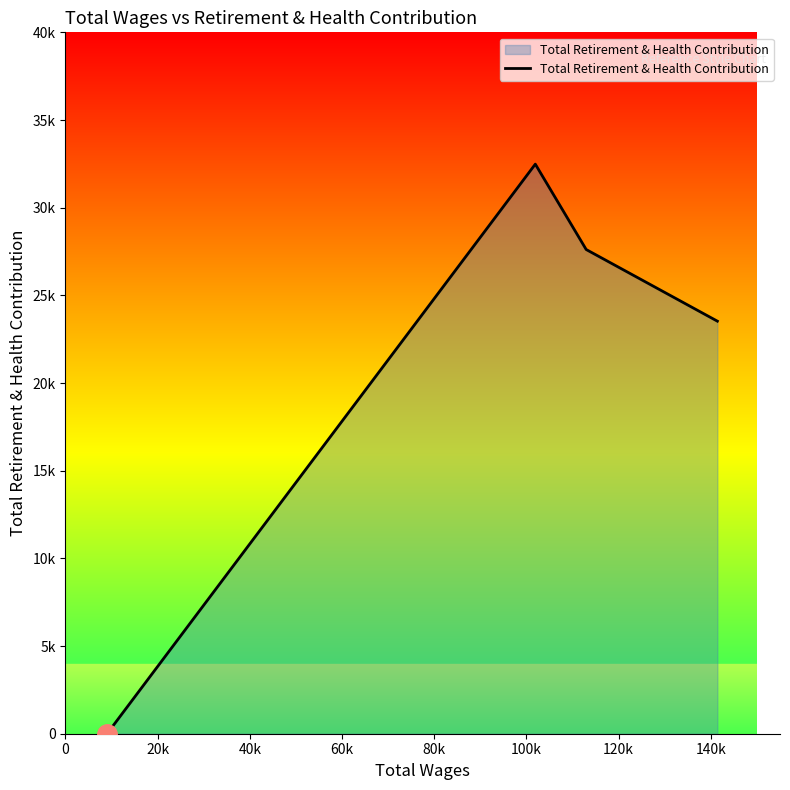

What is the maximum value shown in the chart?

32483